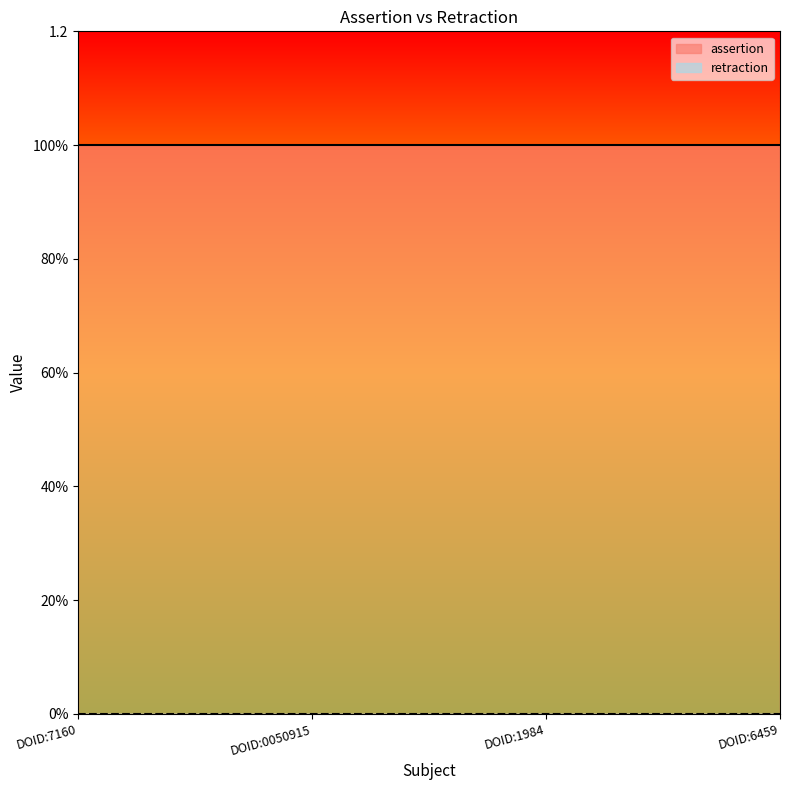

What is the label of the 2nd point from the left?

DOID:0050915